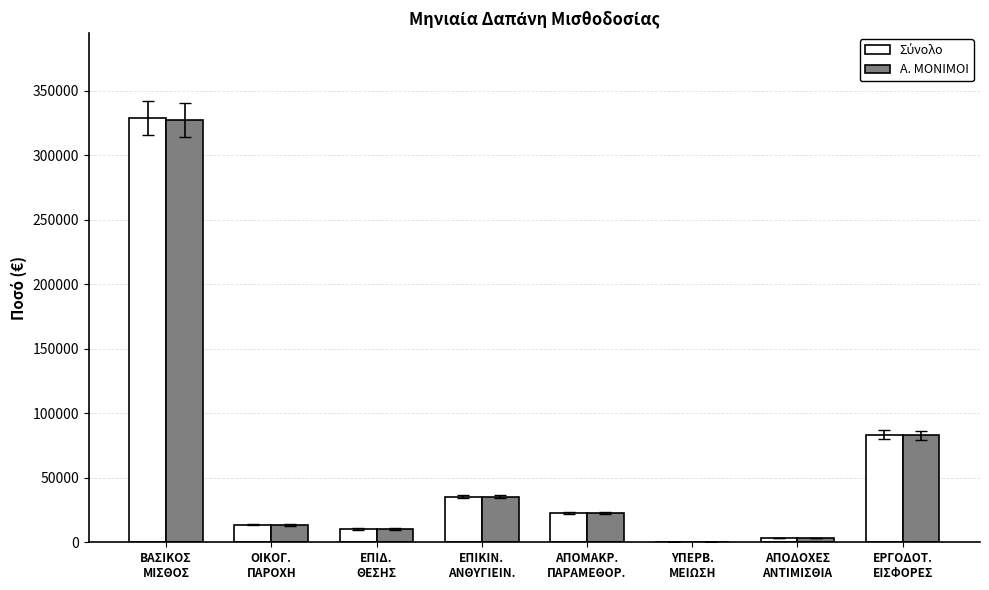

What is the highest value of the Α. ΜΟΝΙΜΟΙ series?

327117.4